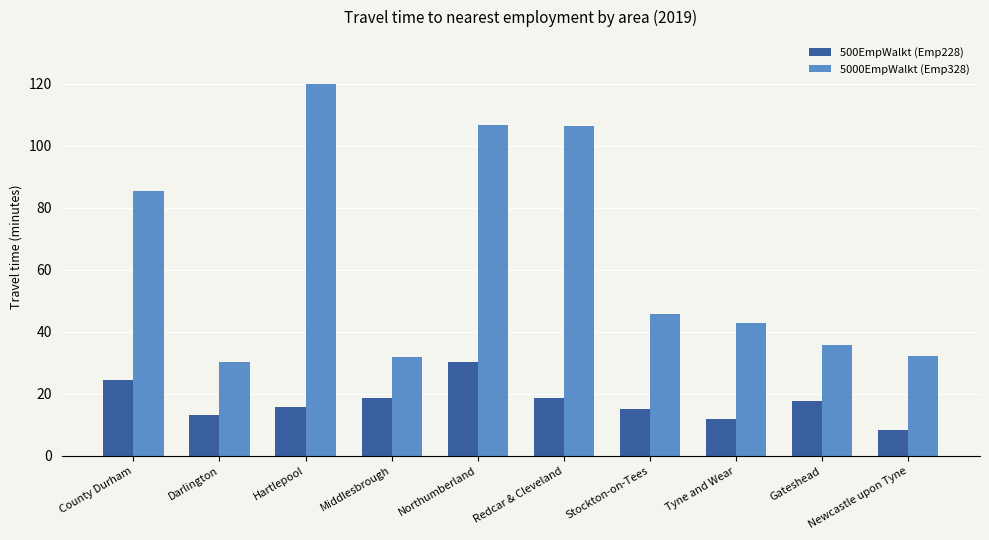

What is the lowest value of the 500EmpWalkt (Emp228) series?

8.2